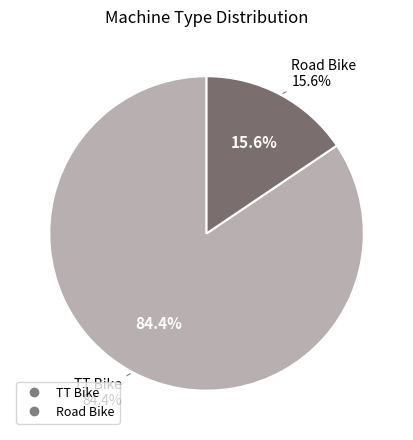

The Road Bike slice represents 1% of the pie. True or false?

False